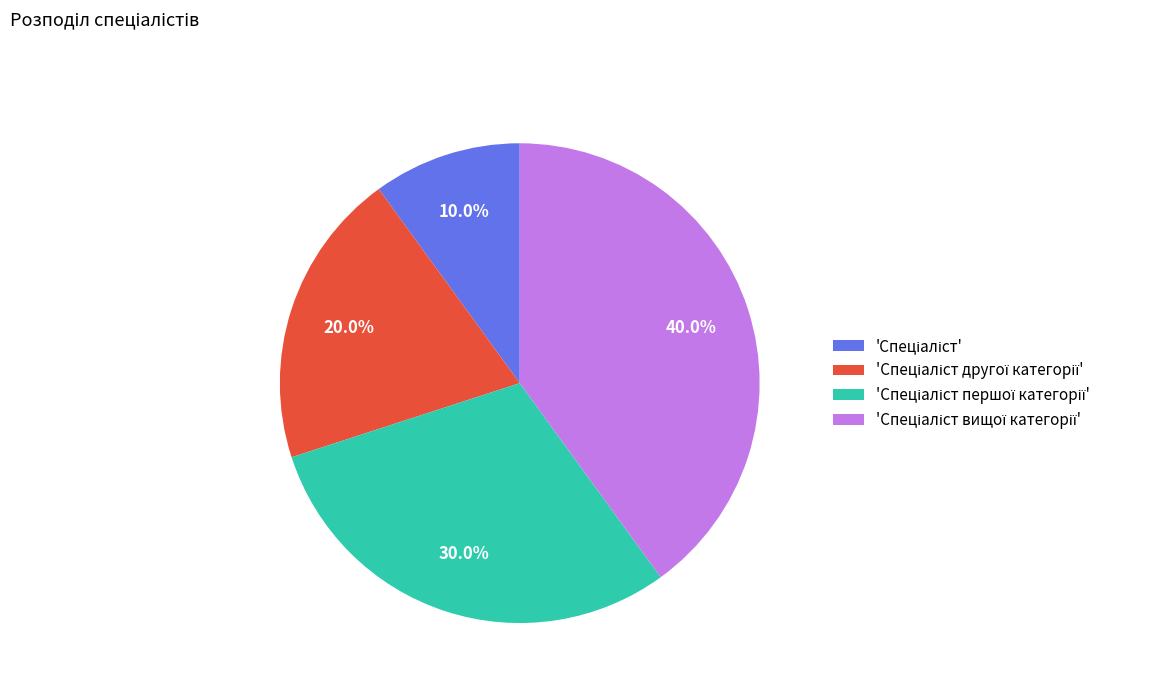

How many slices are in this pie chart?

4